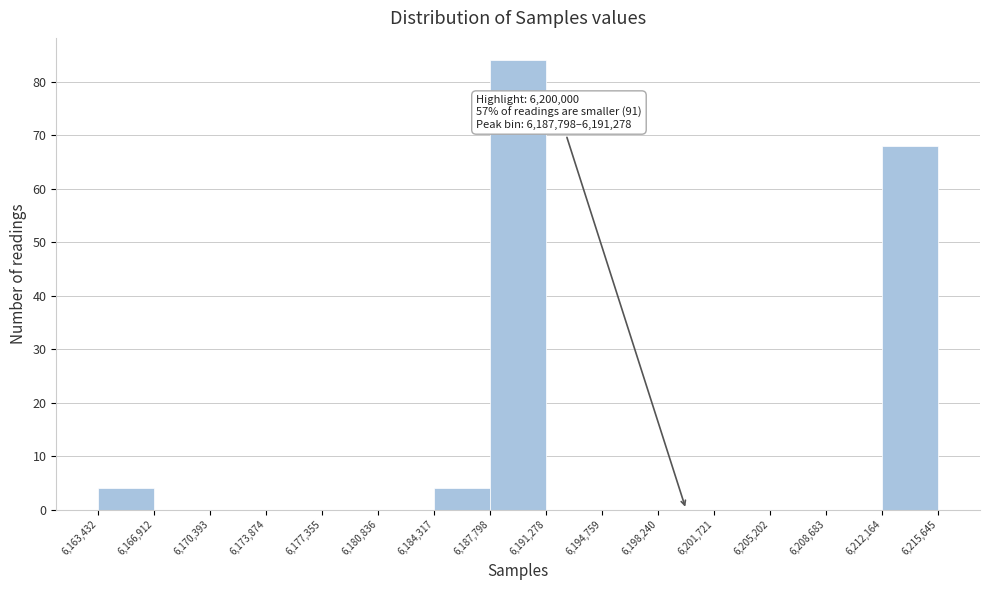

Over which range of the x-axis is the bar tallest?

6,187,798 to 6,191,278